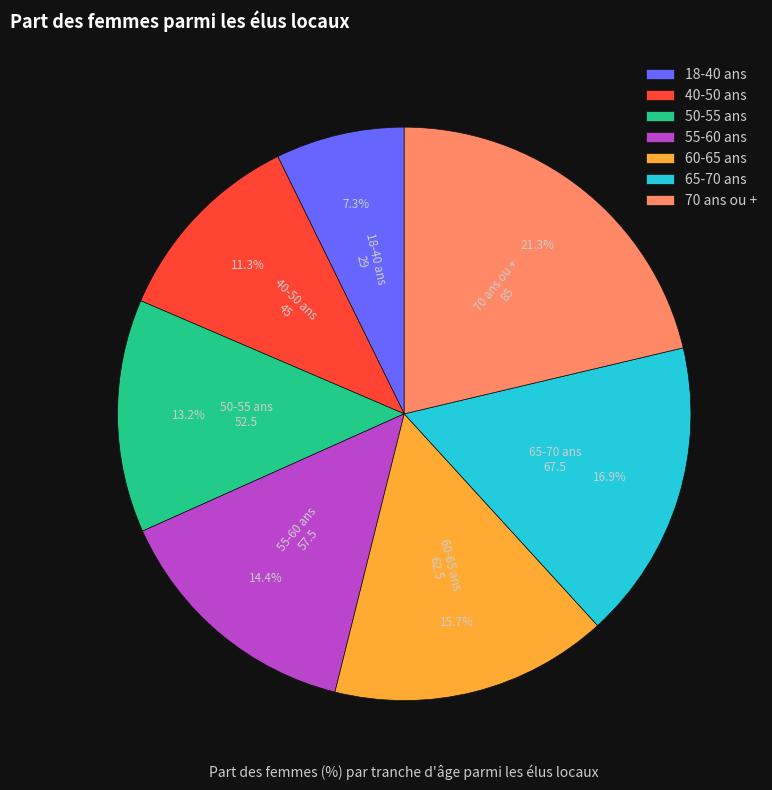

Which has a higher value, 18-40 ans or 70 ans ou +?

70 ans ou +